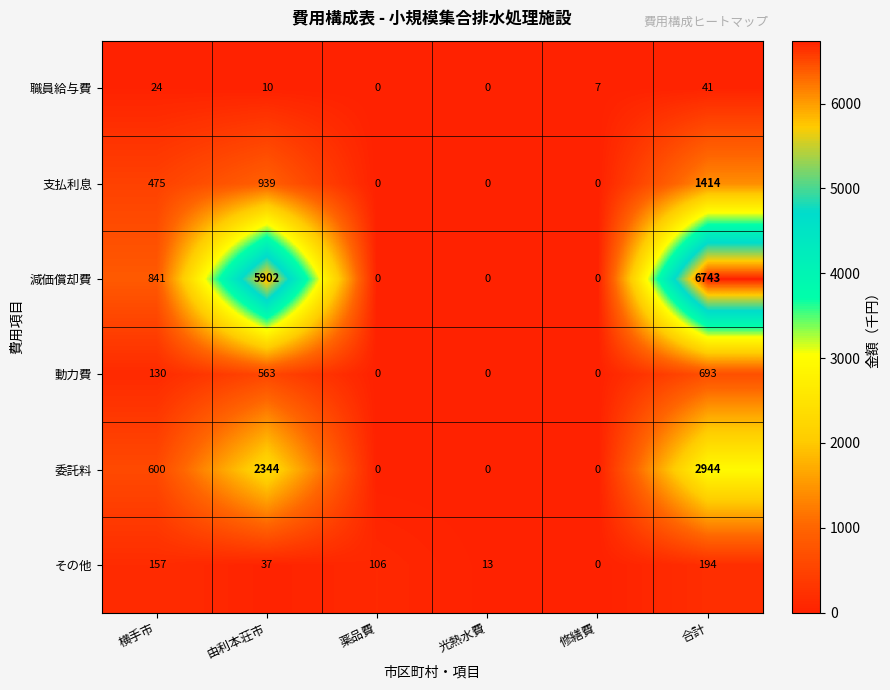

How many distinct data groups are displayed?

6